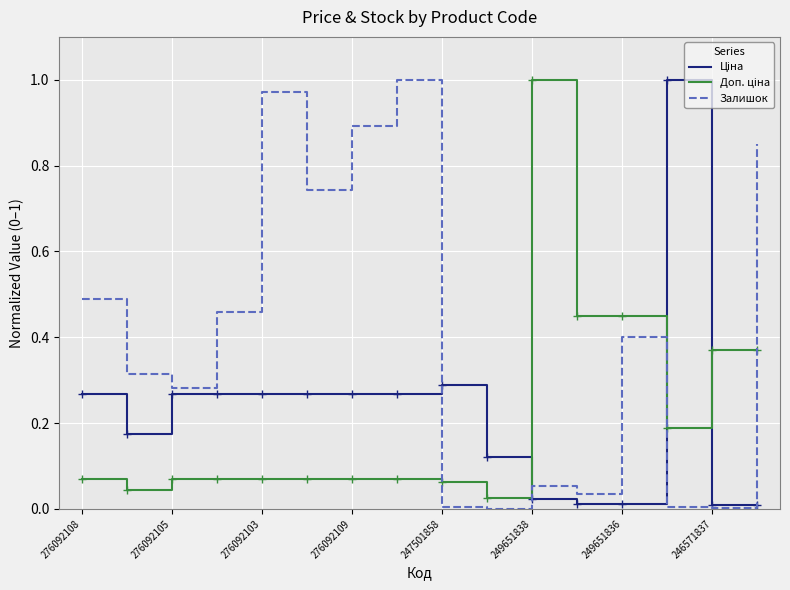

Which series has the largest total across all categories?

Залишок